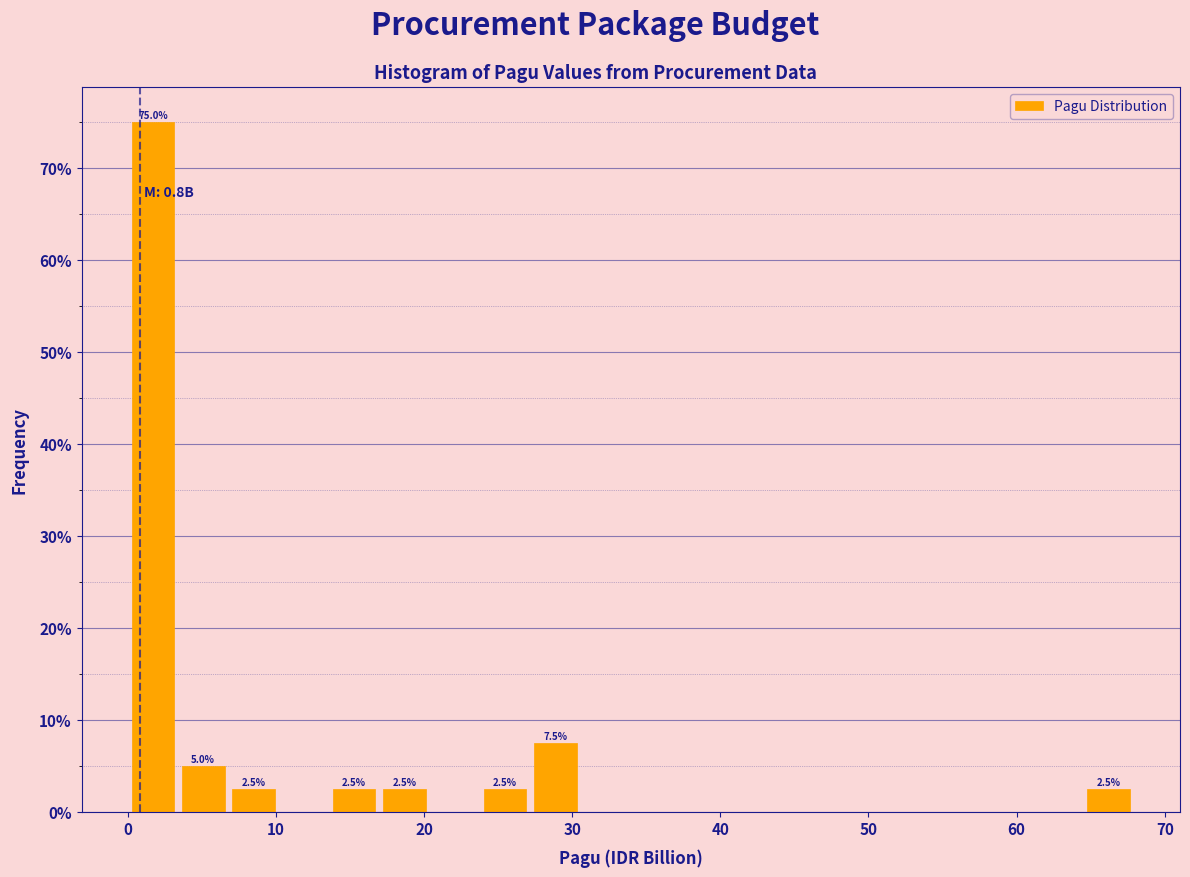

Read against the x-axis, roughly where is the centre of the tallest bar?

2